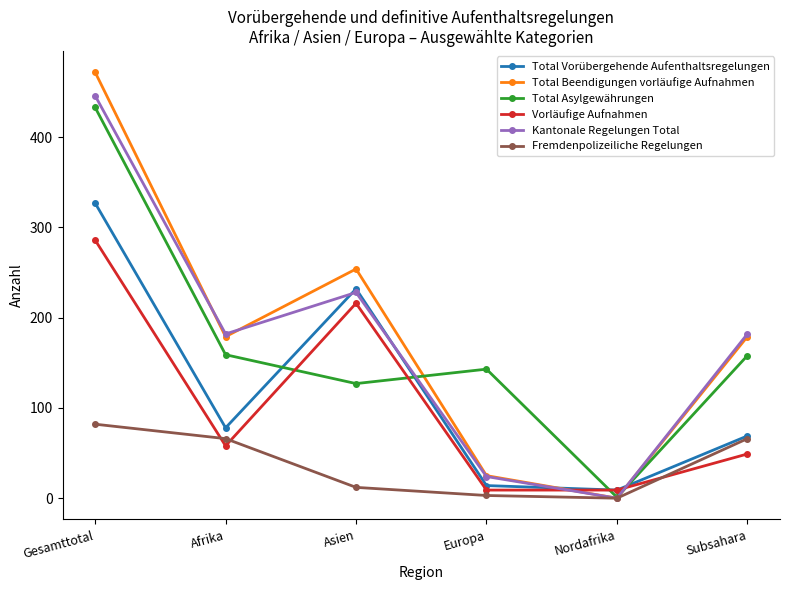

What is the label of the 2nd point from the left?

Afrika